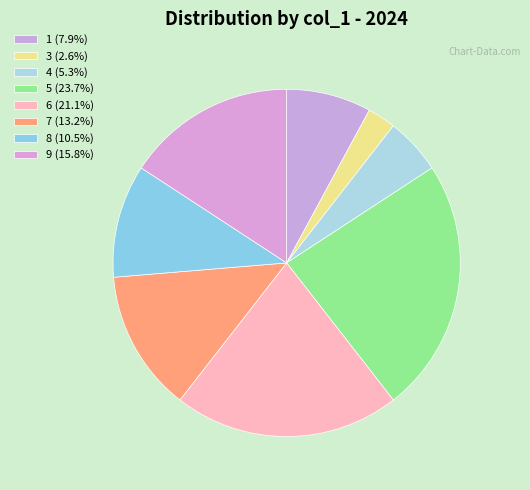

Is the sum of 5 and 8 greater than half?

No